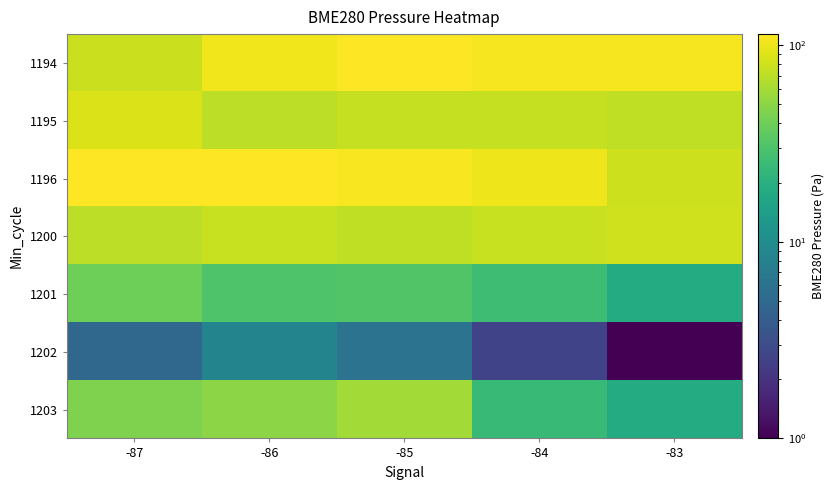

At which category is the sum across all series the highest?

-85